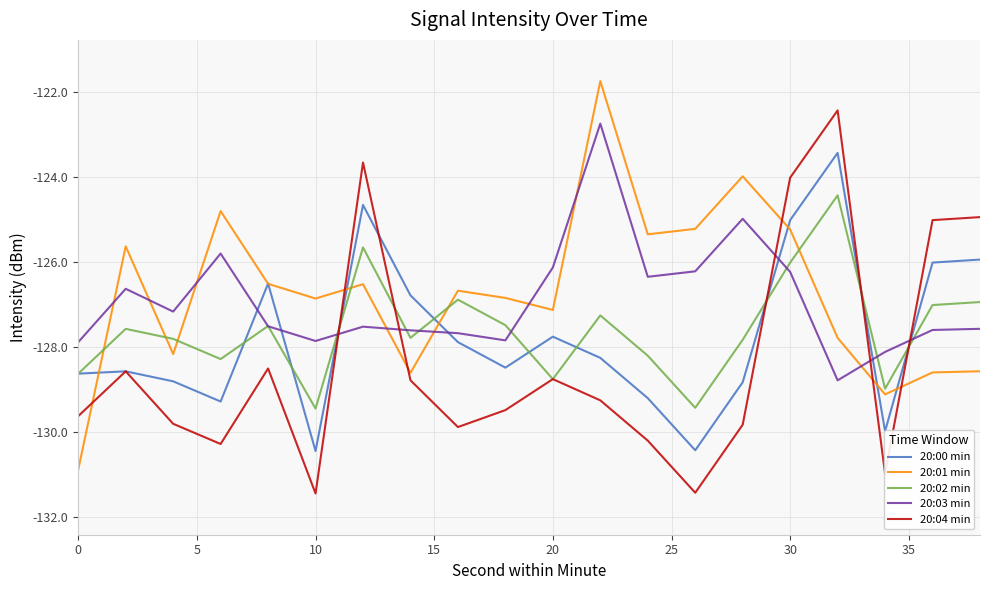

What is the maximum value for 20:02 min?

-124.4